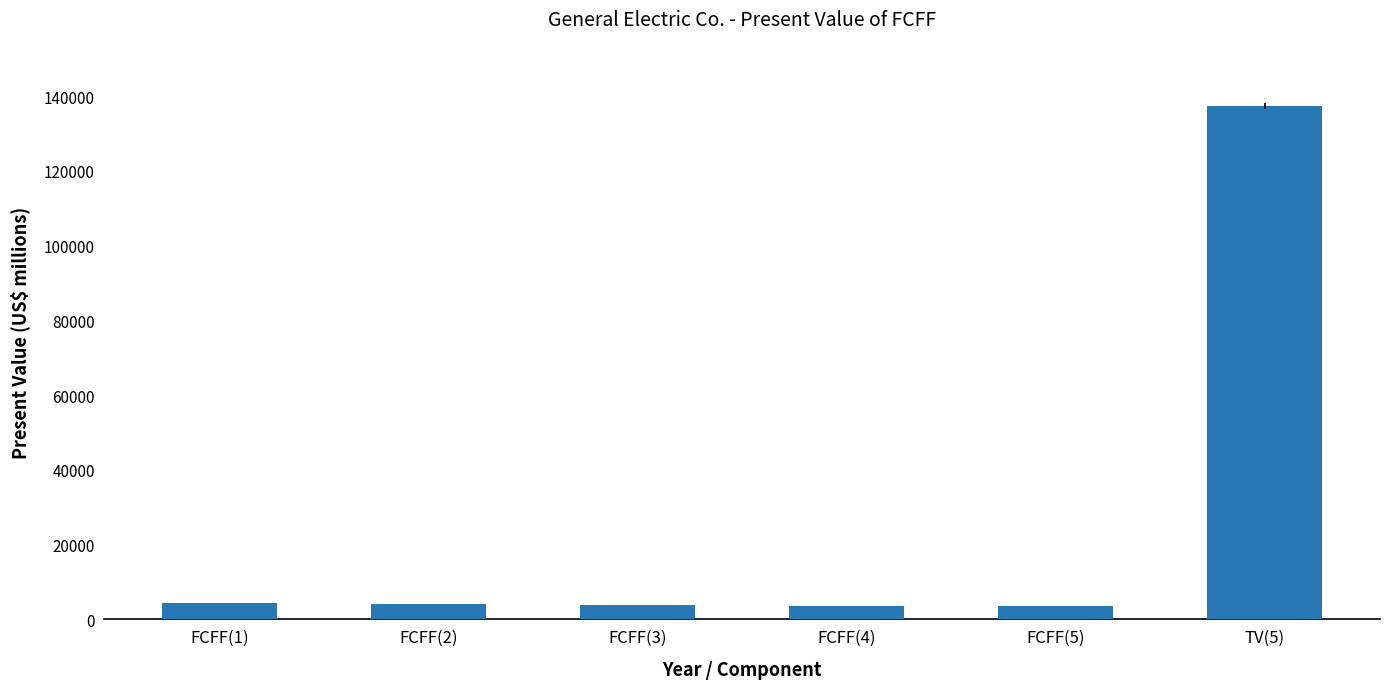

What is the value of the 5th bar from the left?

3516